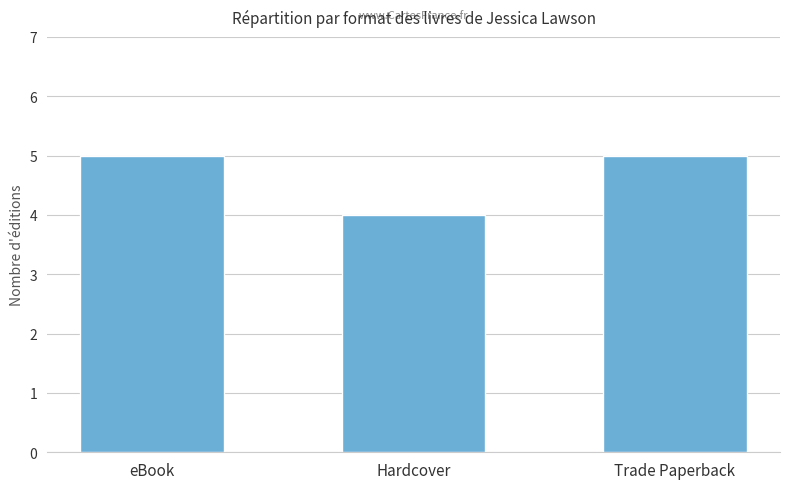

What is the label of the 1st bar from the right?

Trade Paperback